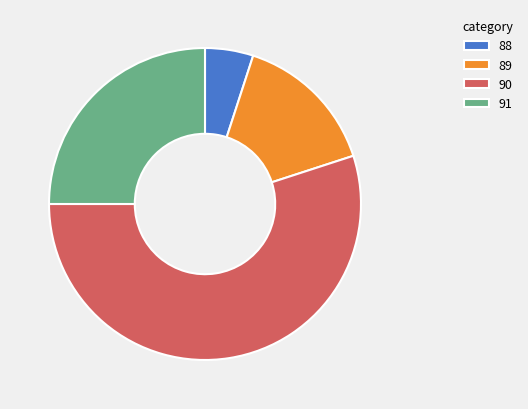

How many segments does this pie chart have?

4